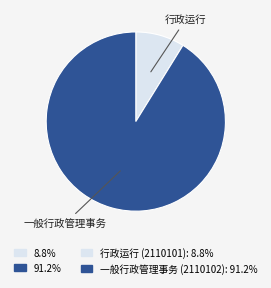

Is there a majority slice in this chart?

Yes